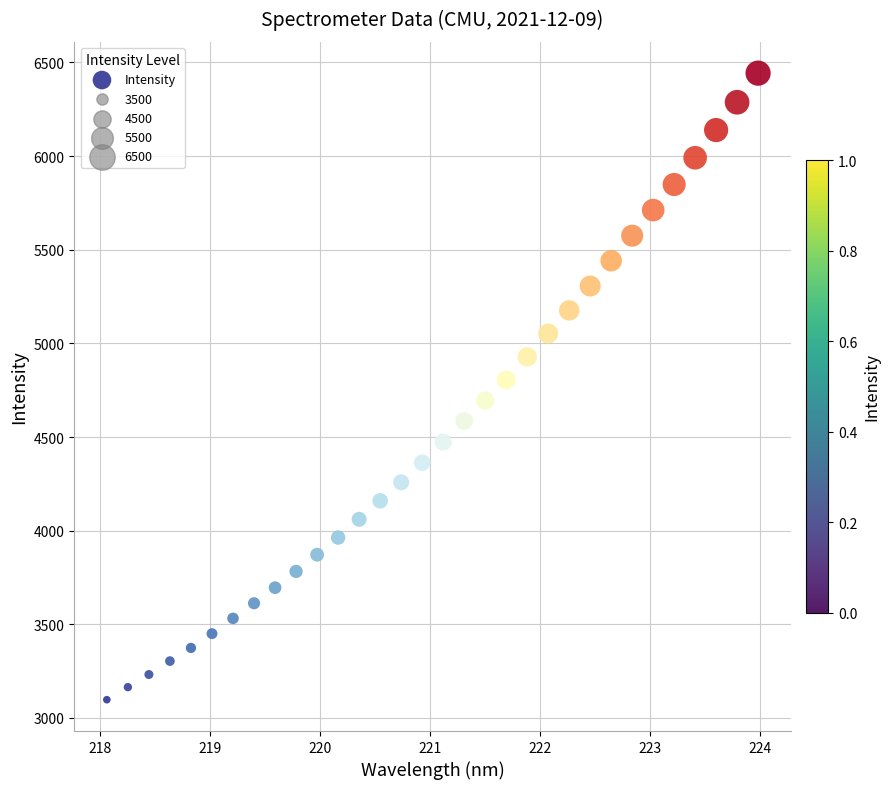

What is the range of X values (max minus min)?

5.9